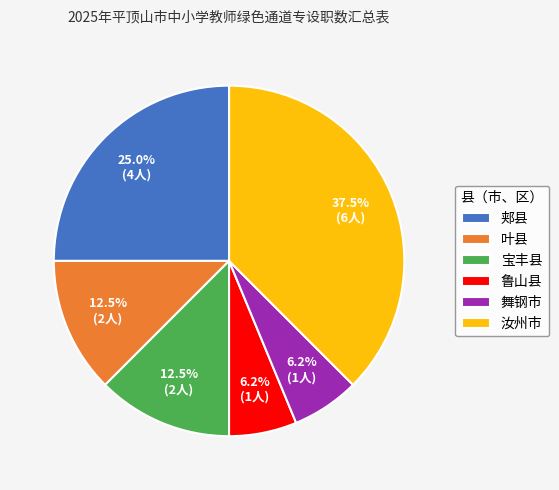

Which has a higher value, 鲁山县 or 汝州市?

汝州市